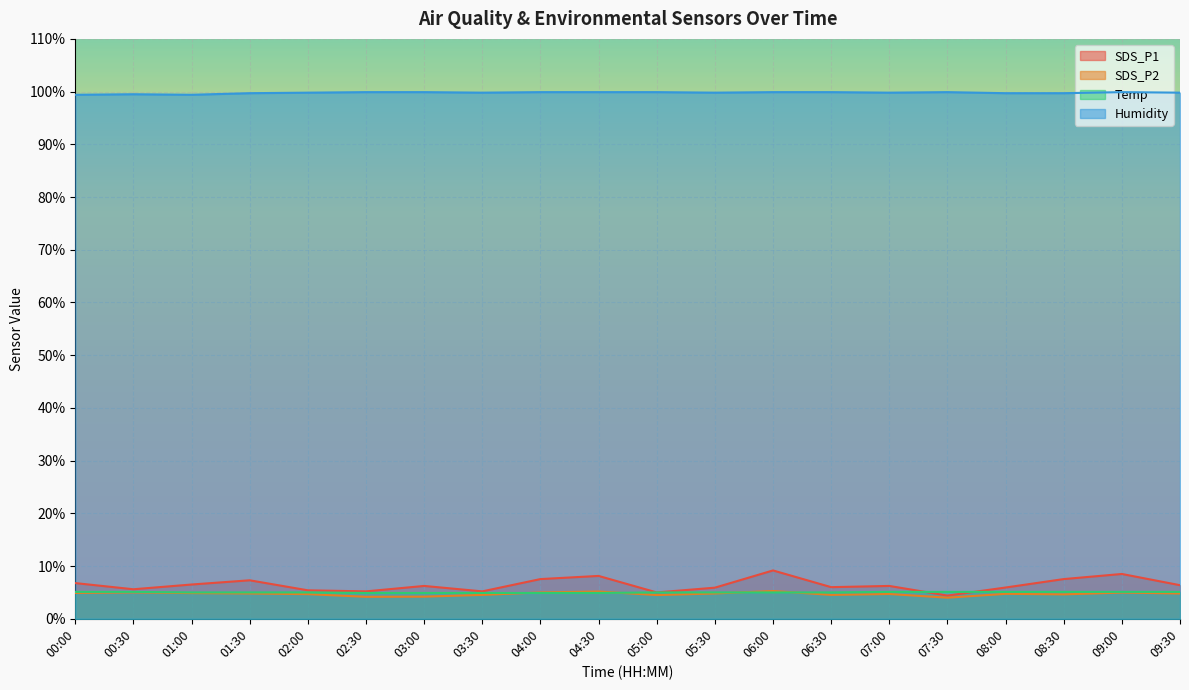

What is the difference between the second highest and minimum values in the SDS_P2 series?

1.2